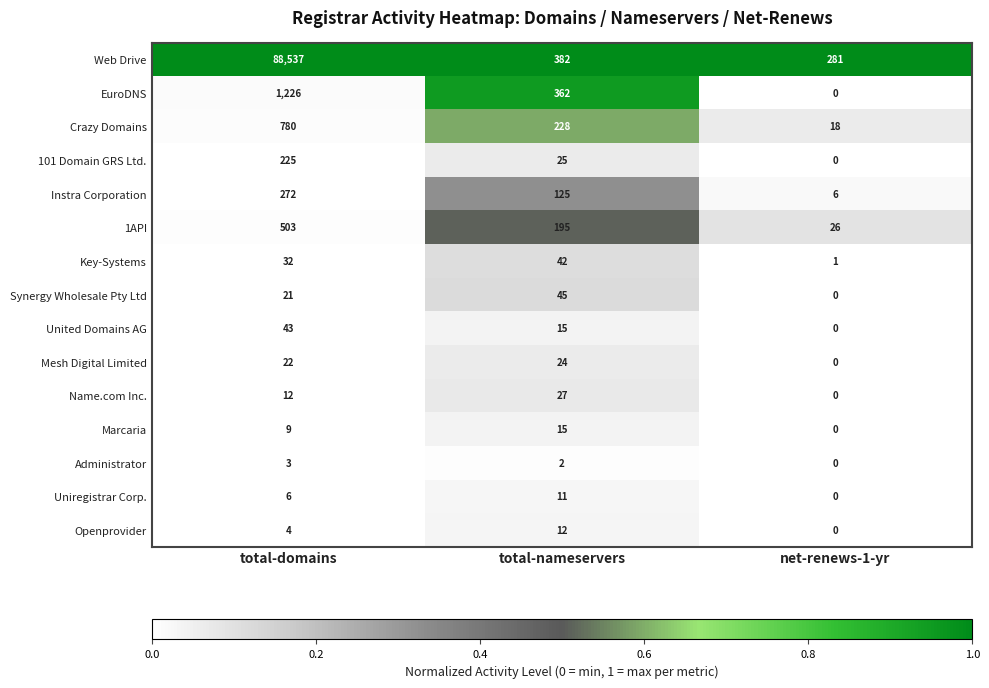

Which series has the largest total across all categories?

Web Drive